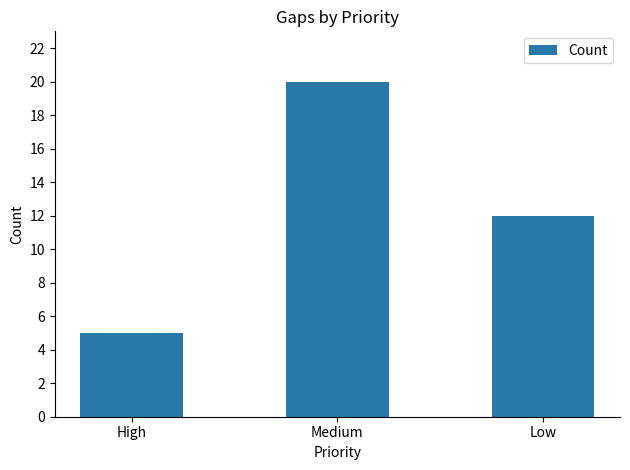

What is the approximate value at High?

5